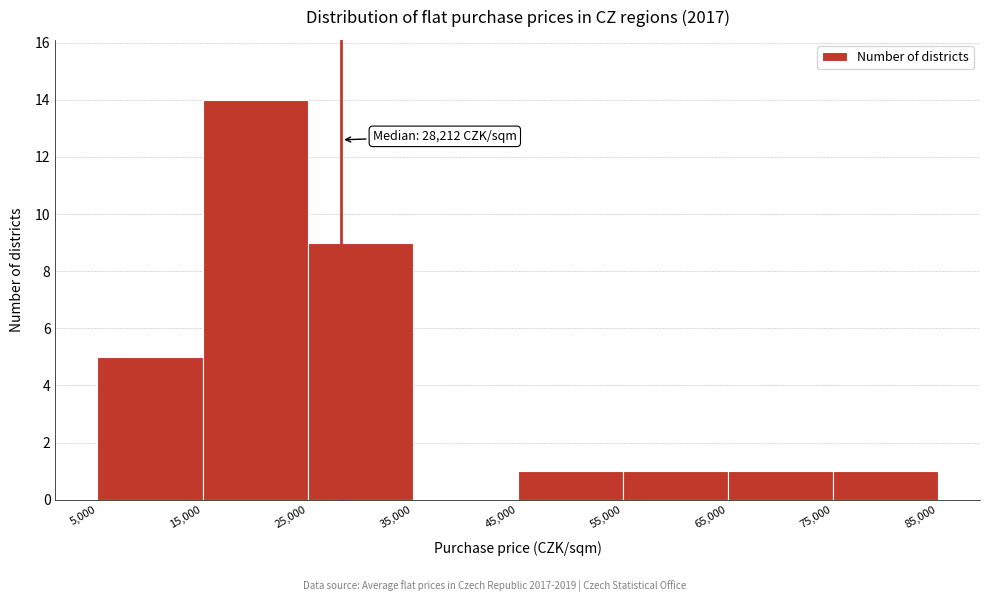

Over which range of the x-axis is the bar tallest?

15,000 to 25,000